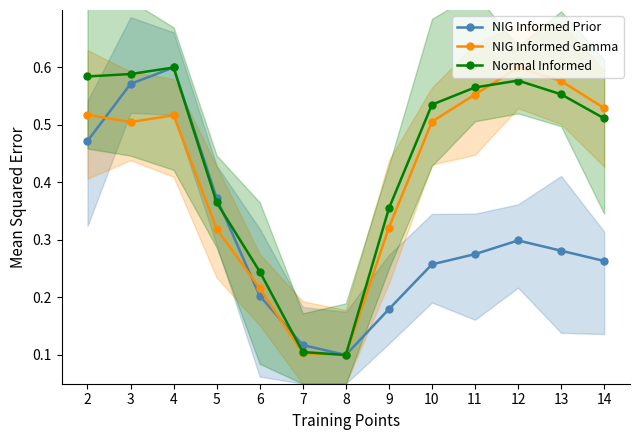

At which label is NIG Informed Gamma closest to 0?

8